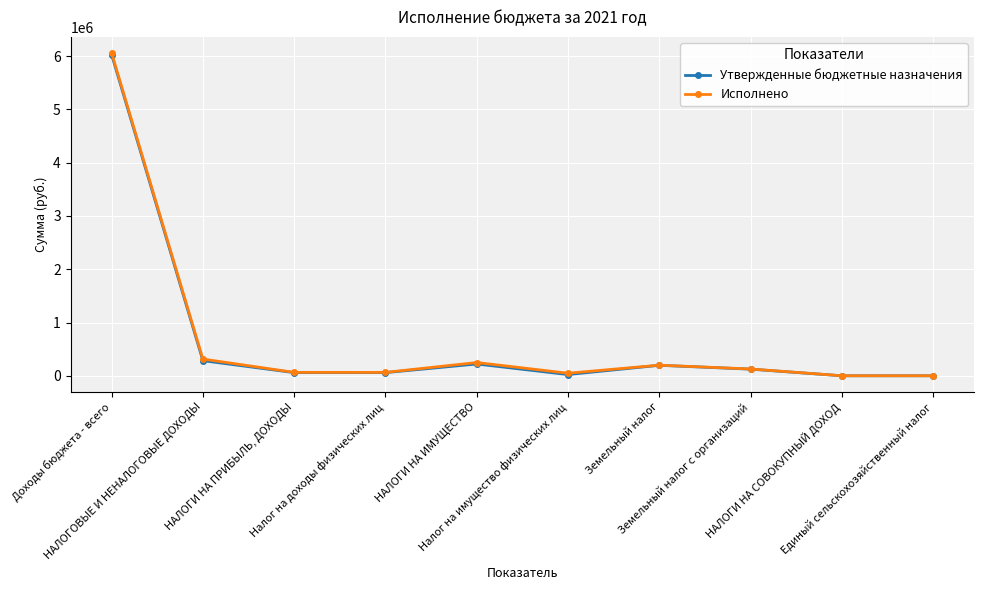

What is the difference between the second highest and second lowest values in the Исполнено series?

313083.1